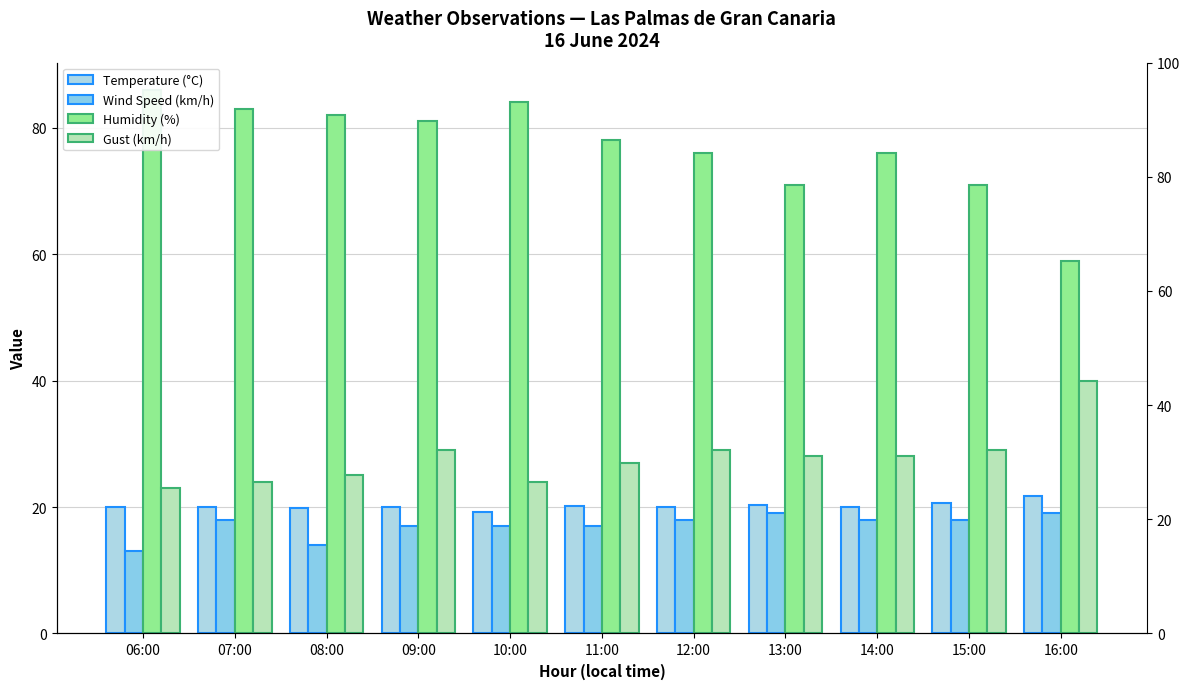

Is it true that Temperature (°C) equals 7.6 at 06:00?

False